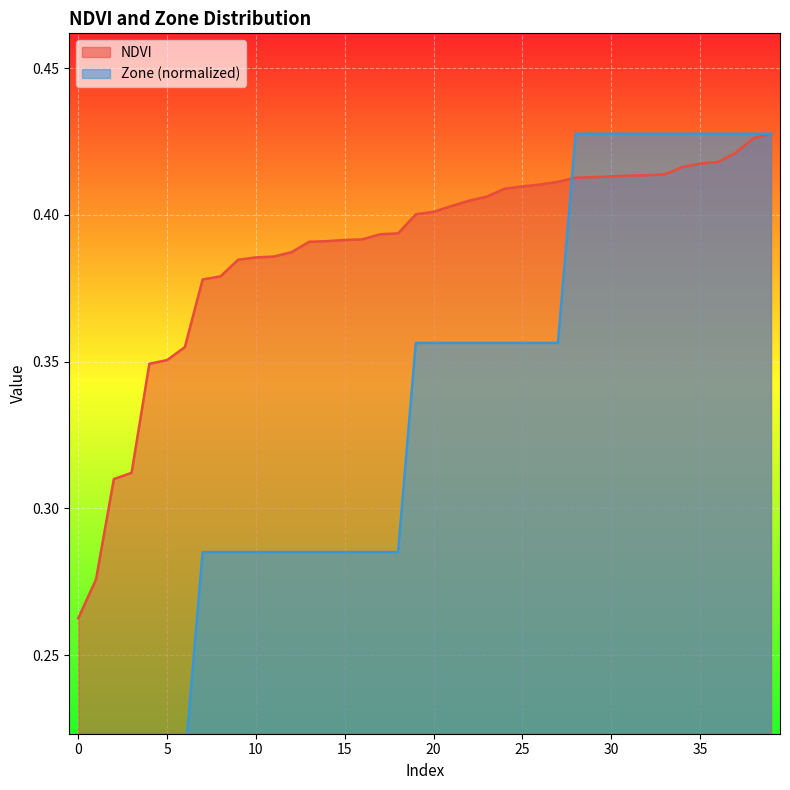

Does the chart display data point markers on the line(s)?

No